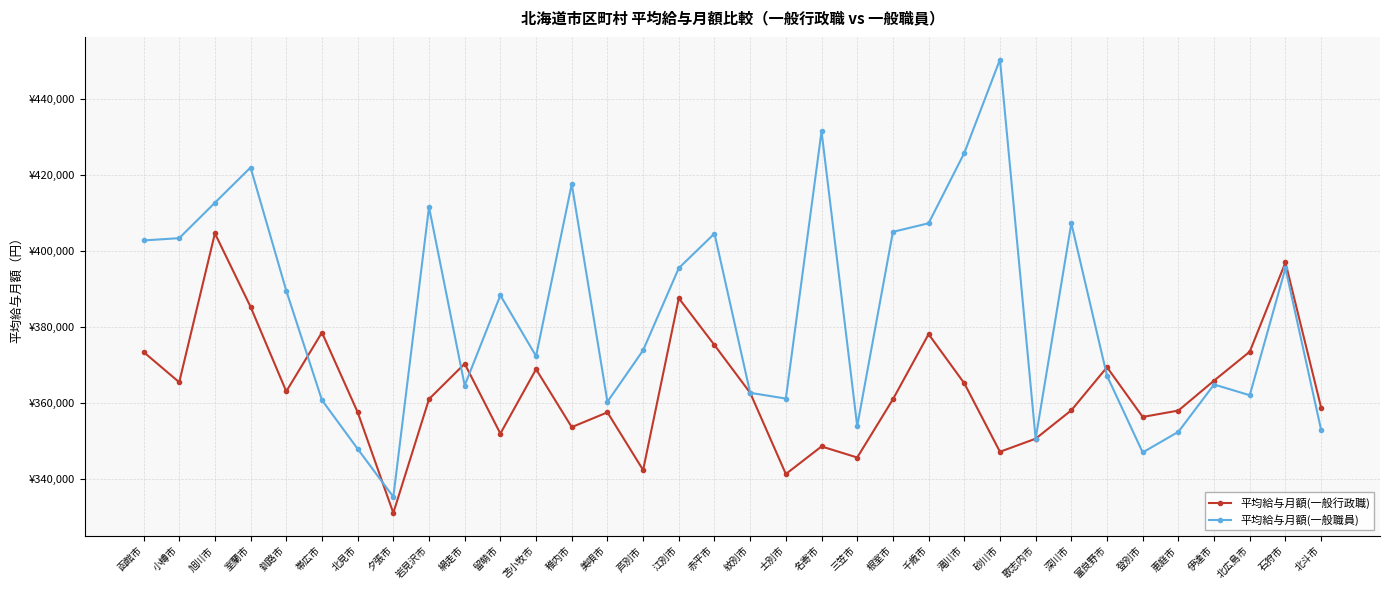

What are all the series names shown in the legend?

平均給与月額(一般行政職), 平均給与月額(一般職員)